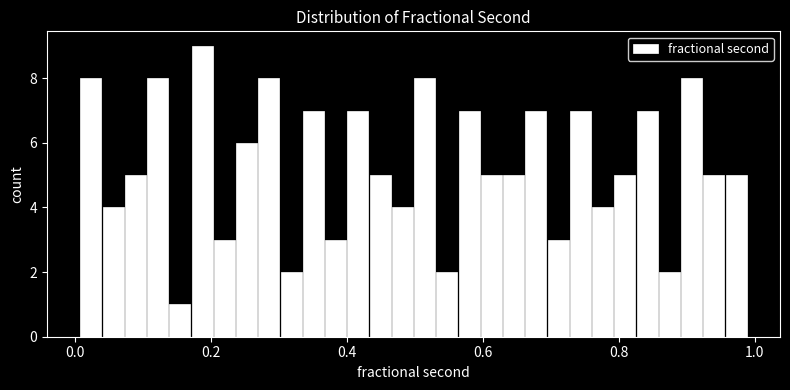

Read against the x-axis, roughly where is the centre of the tallest bar?

0.18